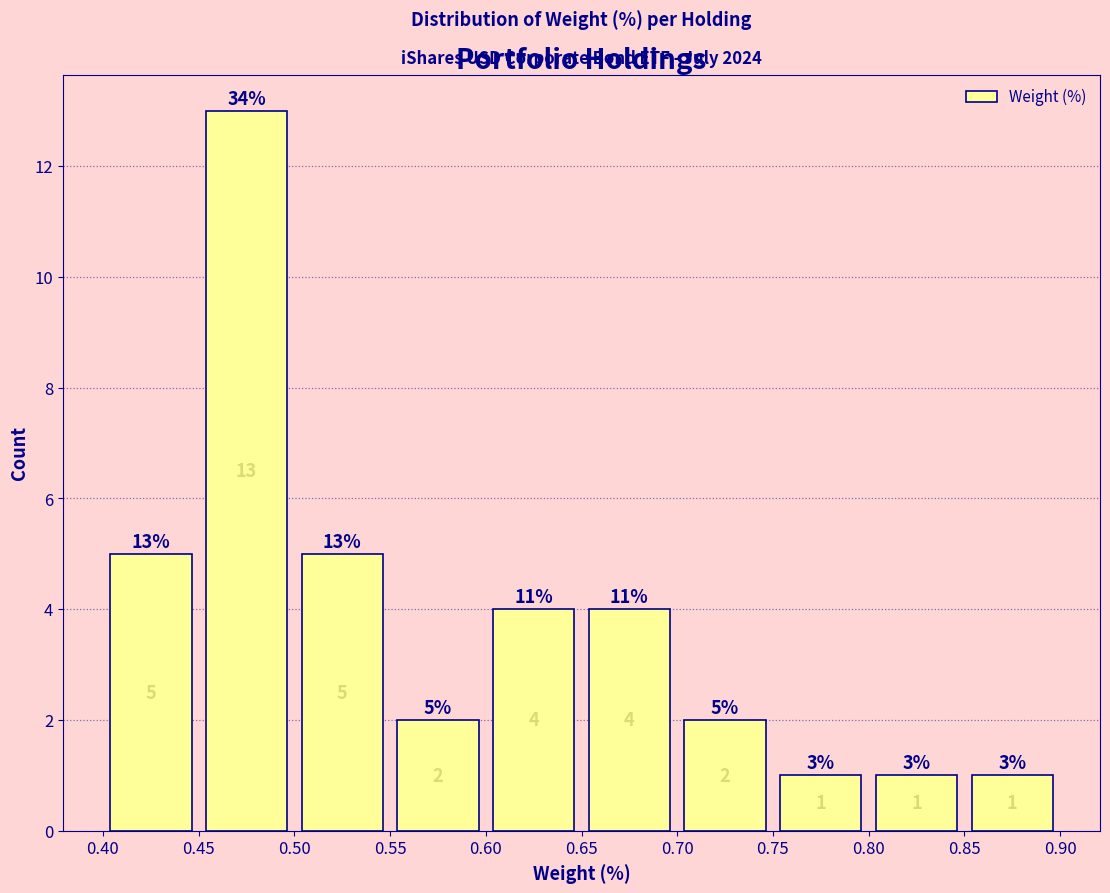

Reading left to right, transcribe this chart: for each bar, give the range it covers on the x-axis and its height.

0.40 to 0.45: 5
0.45 to 0.50: 13
0.50 to 0.55: 5
0.55 to 0.60: 2
0.60 to 0.65: 4
0.65 to 0.70: 4
0.70 to 0.75: 2
0.75 to 0.80: 1
0.80 to 0.85: 1
0.85 to 0.90: 1